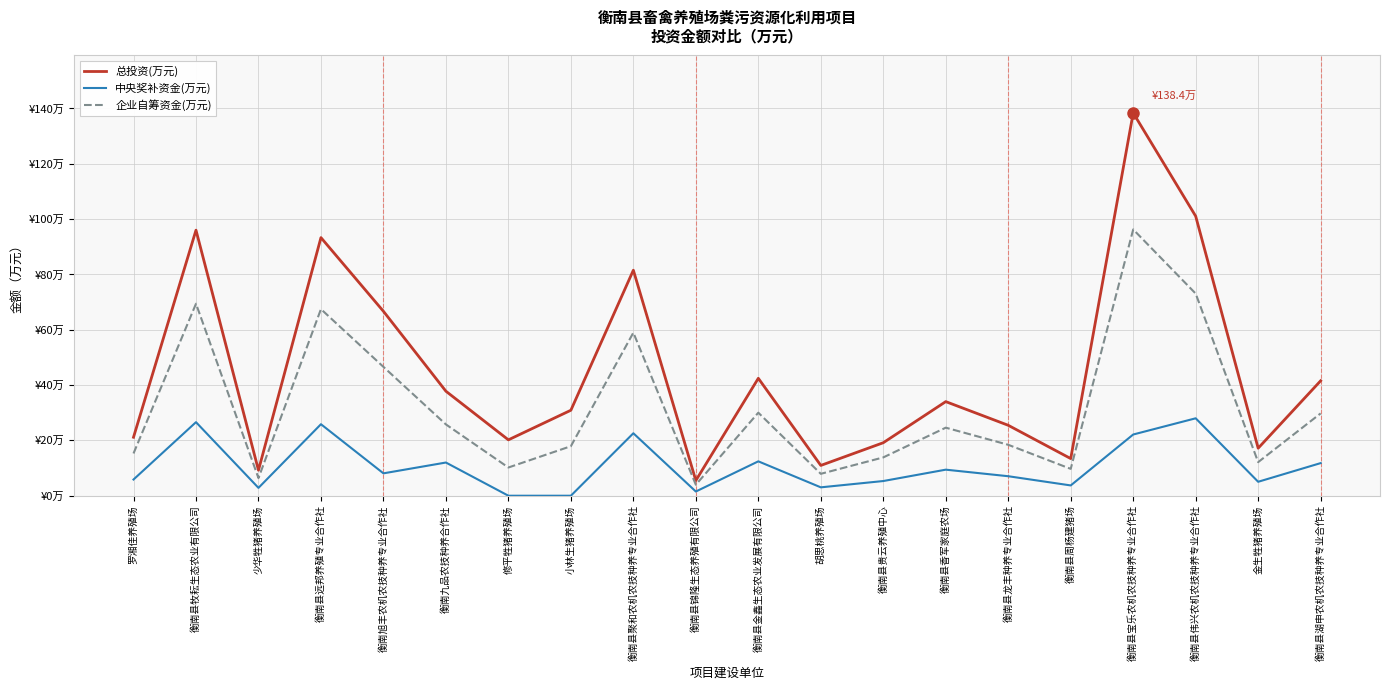

Rank the series at 衡南县宝乐农机农技种养专业合作社 from lowest to highest value.

中央奖补资金(万元), 企业自筹资金(万元), 总投资(万元)